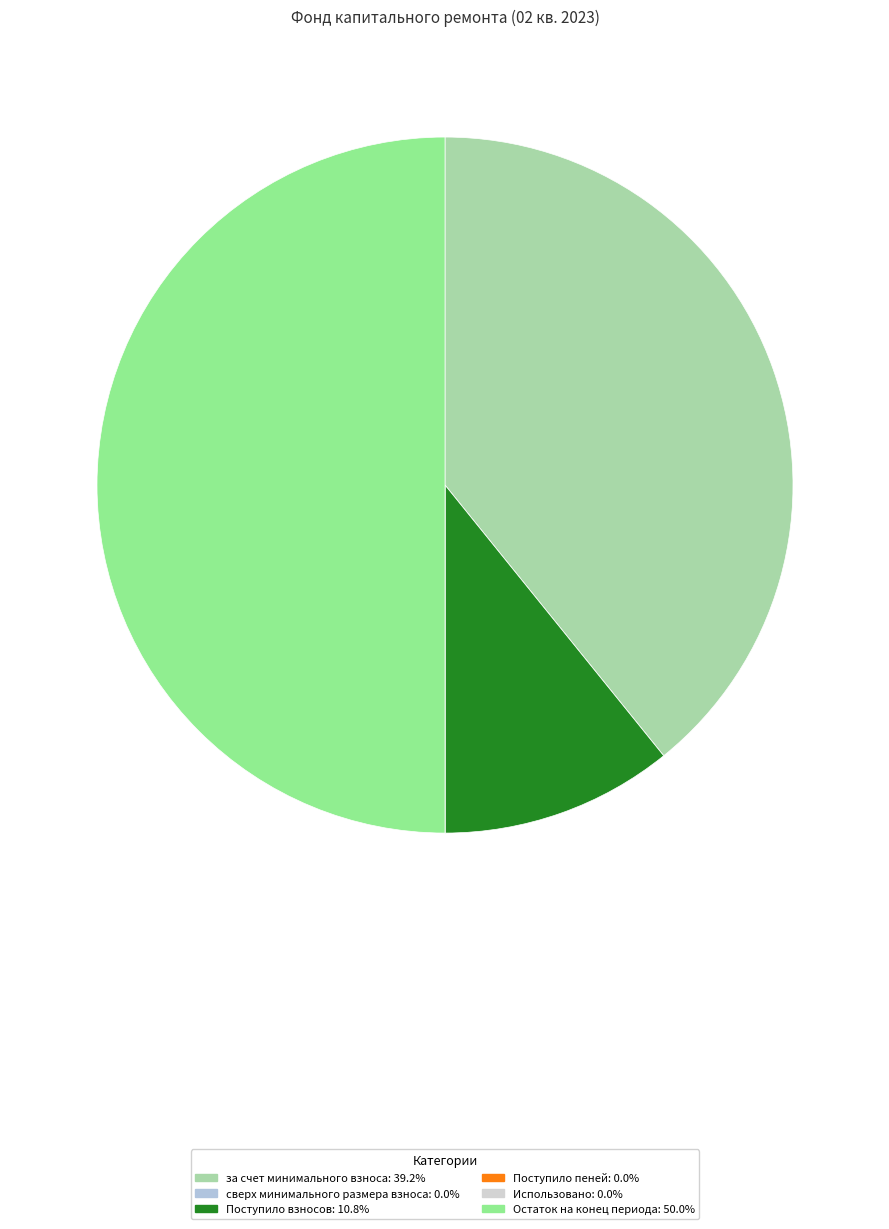

Rank the categories by value from lowest to highest.

сверх минимального размера взноса, Поступило пеней, Использовано, Поступило взносов, за счет минимального взноса, Остаток на конец периода